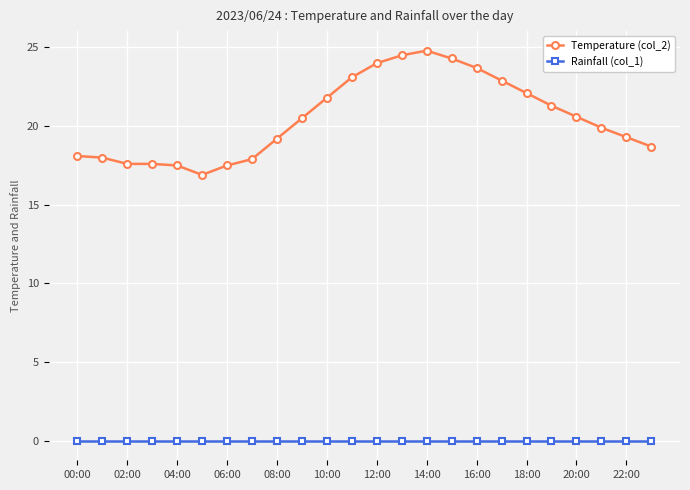

Which series has the largest total across all categories?

Temperature (col_2)